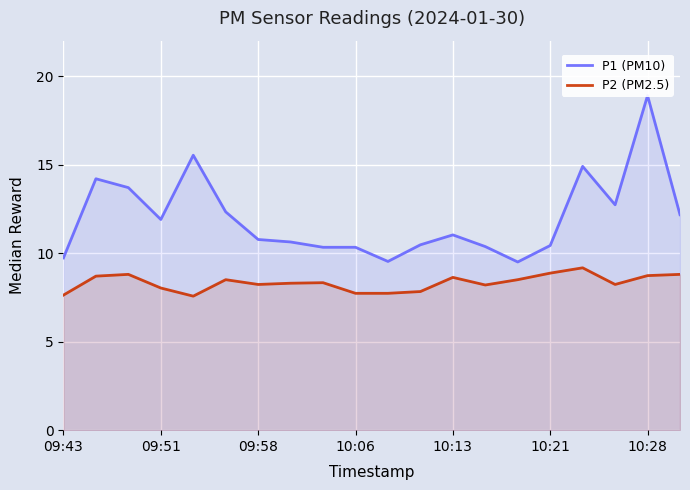

What is the average value of the P1 (PM10) series?

12.0